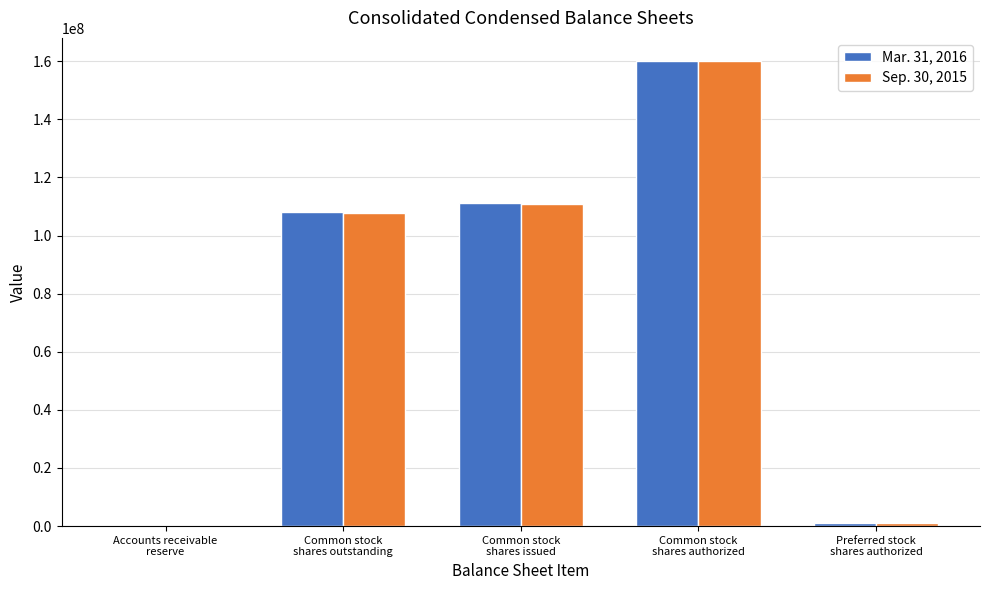

What is the maximum value shown in the chart?

160000000